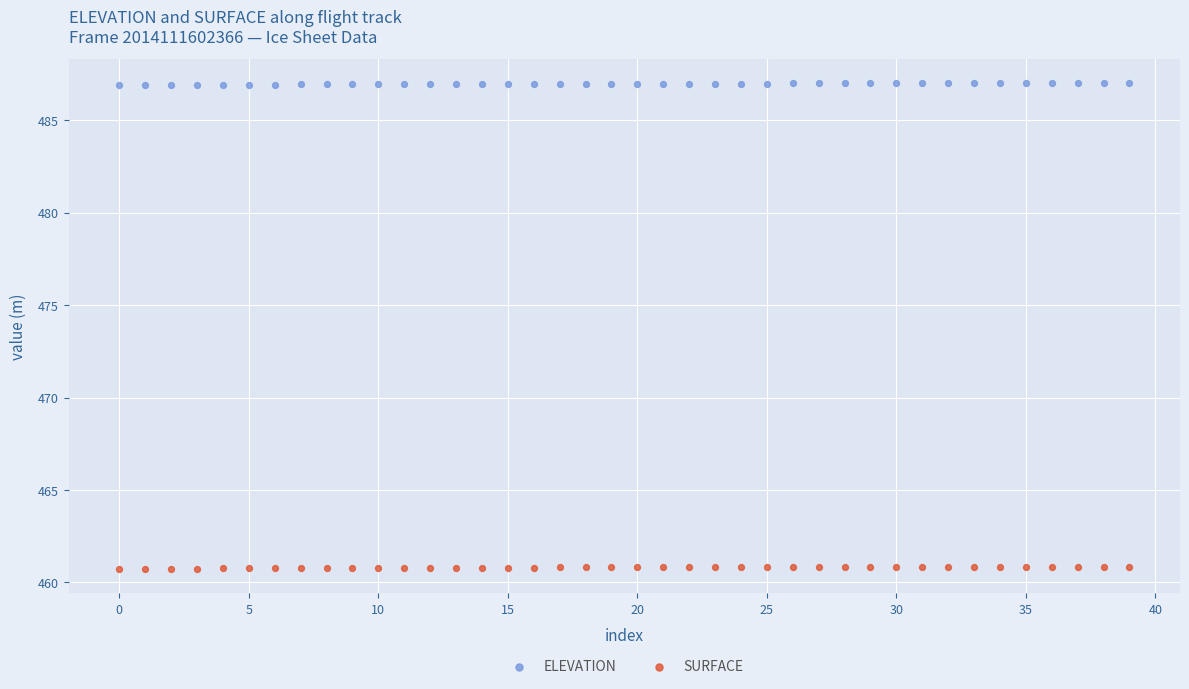

What are all the series names shown in the legend?

ELEVATION, SURFACE